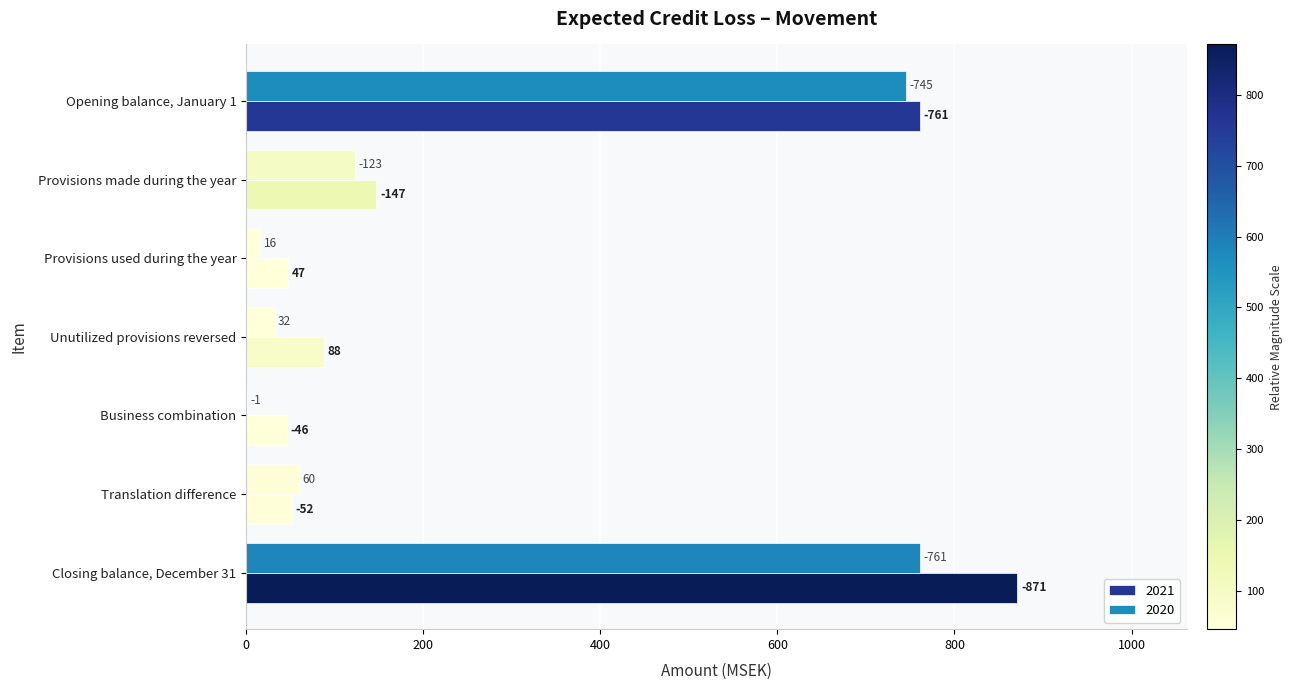

Reading left to right, transcribe all the data shown in this chart.

2020: Opening balance, January 1=745	Provisions made during the year=123	Provisions used during the year=16	Unutilized provisions reversed=32	Business combination=1	Translation difference=60	Closing balance, December 31=761
2021: Opening balance, January 1=761	Provisions made during the year=147	Provisions used during the year=47	Unutilized provisions reversed=88	Business combination=46	Translation difference=52	Closing balance, December 31=871